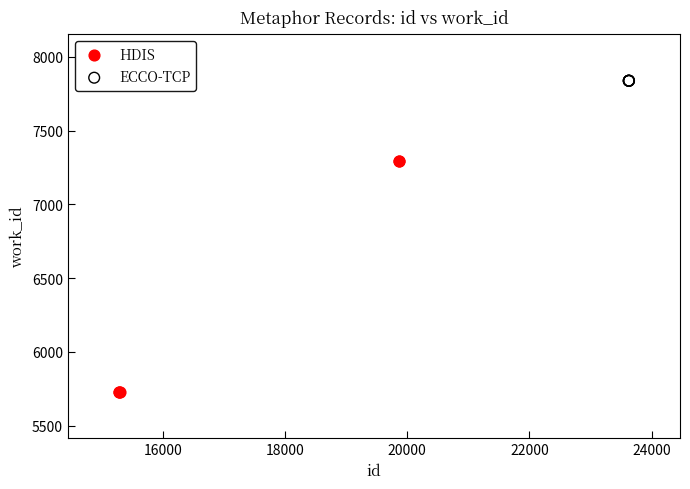

Which series contains the lowest Y value?

HDIS